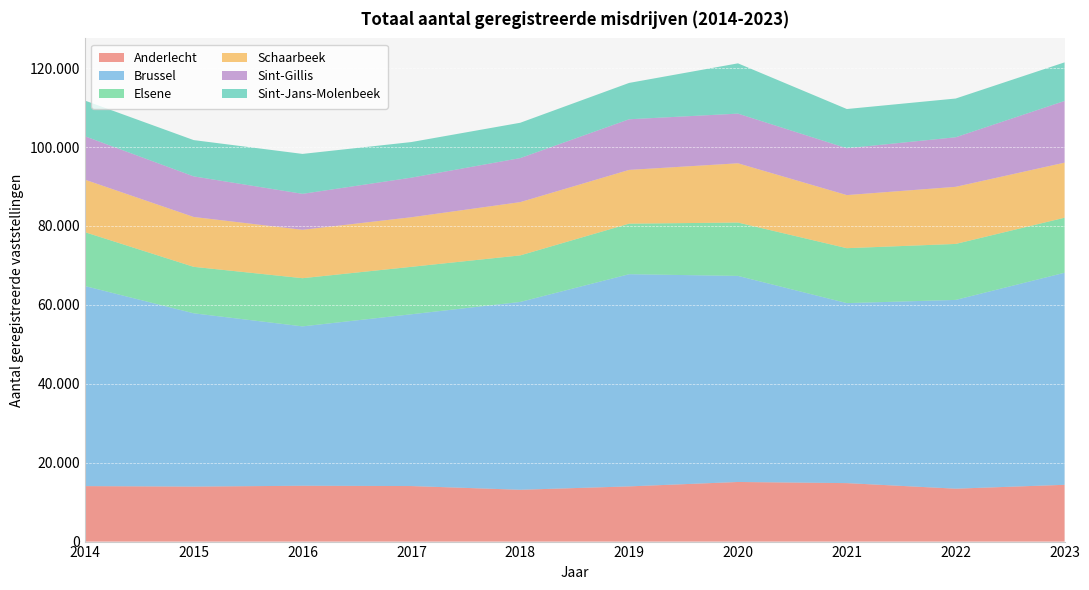

Reading left to right, what are all the values shown in this chart?

Anderlecht: 14062	13936	14152	14075	13133	13989	15107	14819	13409	14390
Brussel: 50718	43927	40394	43541	47607	53781	52231	45623	47846	53749
Elsene: 13654	11776	12215	12025	11800	12813	13530	13925	14190	13952
Schaarbeek: 13310	12642	12265	12572	13503	13625	15016	13456	14476	13956
Sint-Gillis: 11003	10289	9118	10033	11160	12835	12591	11872	12563	15637
Sint-Jans-Molenbeek: 9050	9194	10118	9022	8956	9212	12741	9945	9816	9781